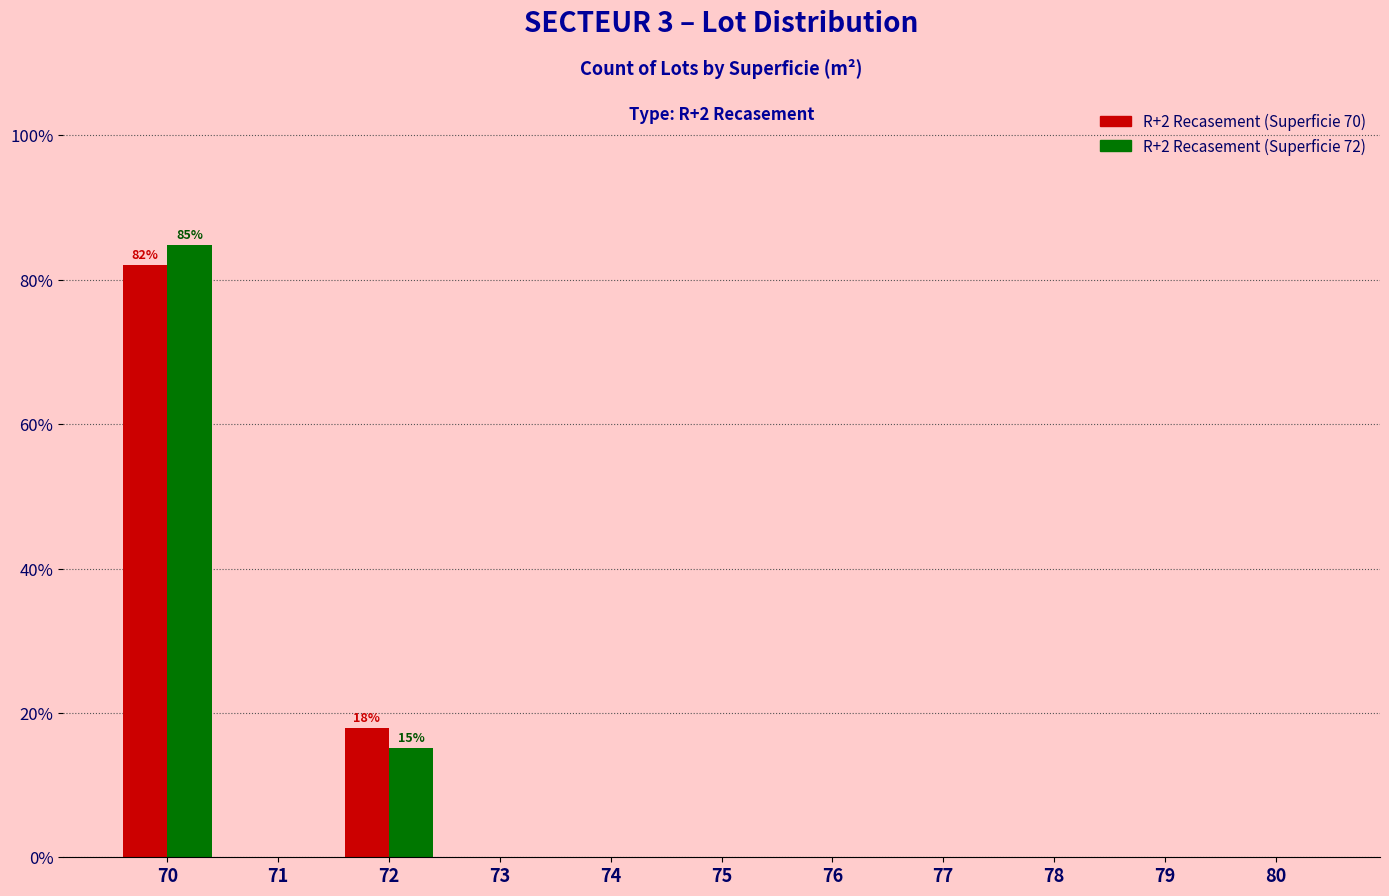

At which category is the sum across all series the highest?

70